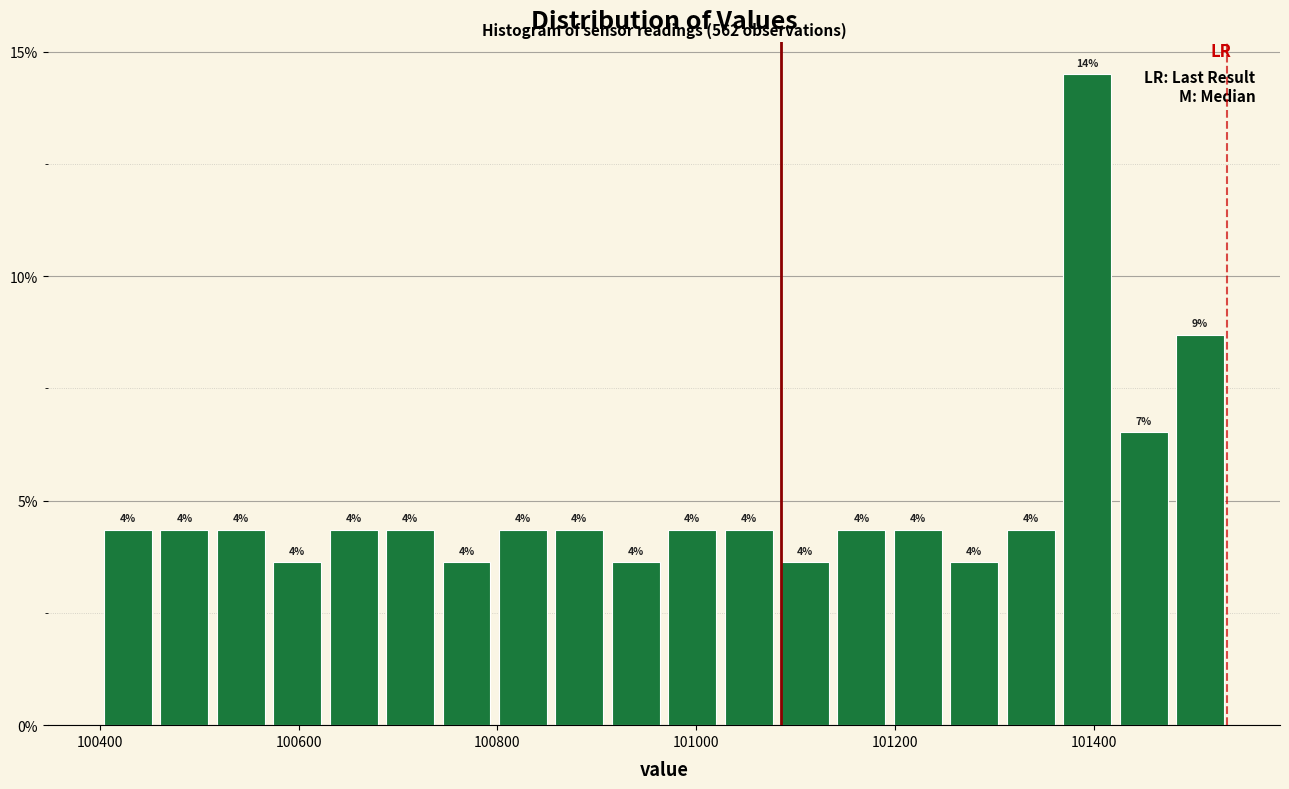

Read against the x-axis, roughly where is the centre of the tallest bar?

101400